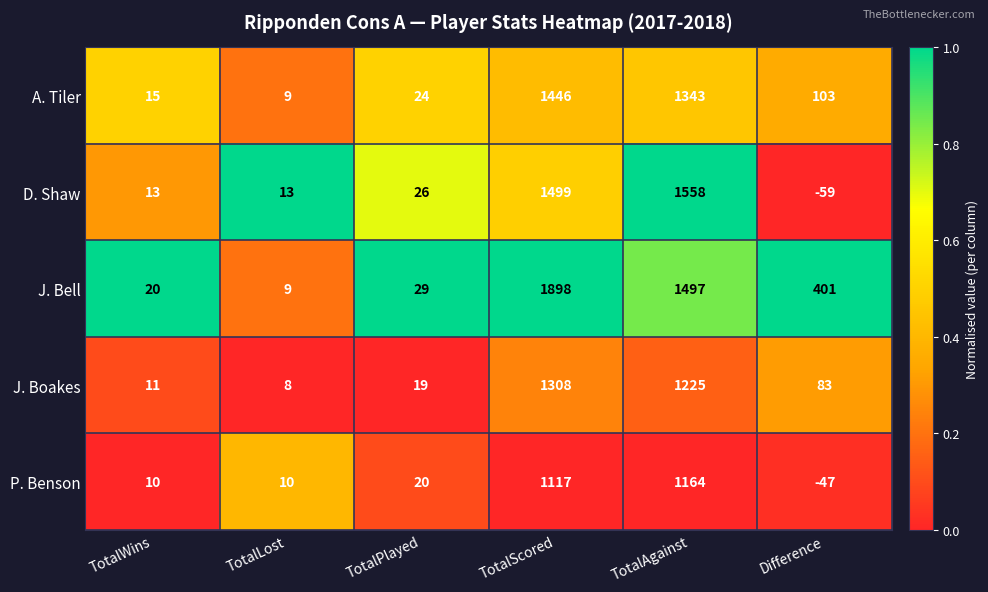

Which series has the largest total across all categories?

J. Bell